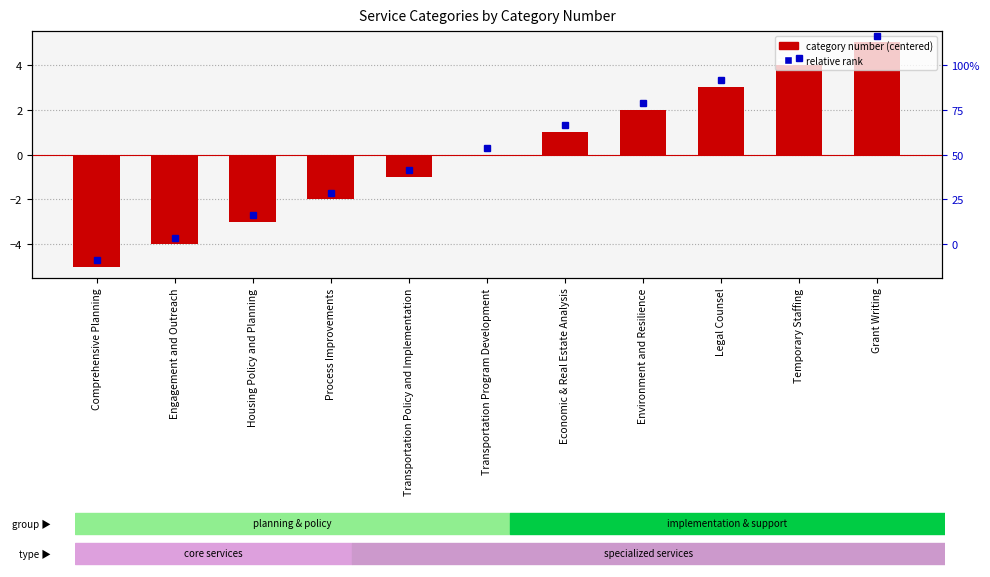

The chart shows a value of -2 at Process Improvements. True or false?

True